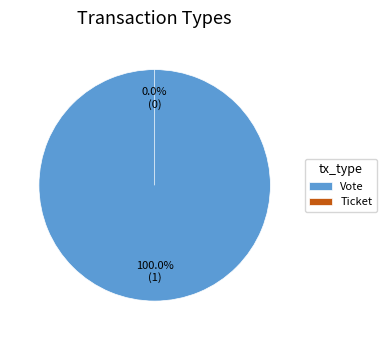

To the nearest percent, what is the difference between the Vote and Ticket slice percentages?

100%